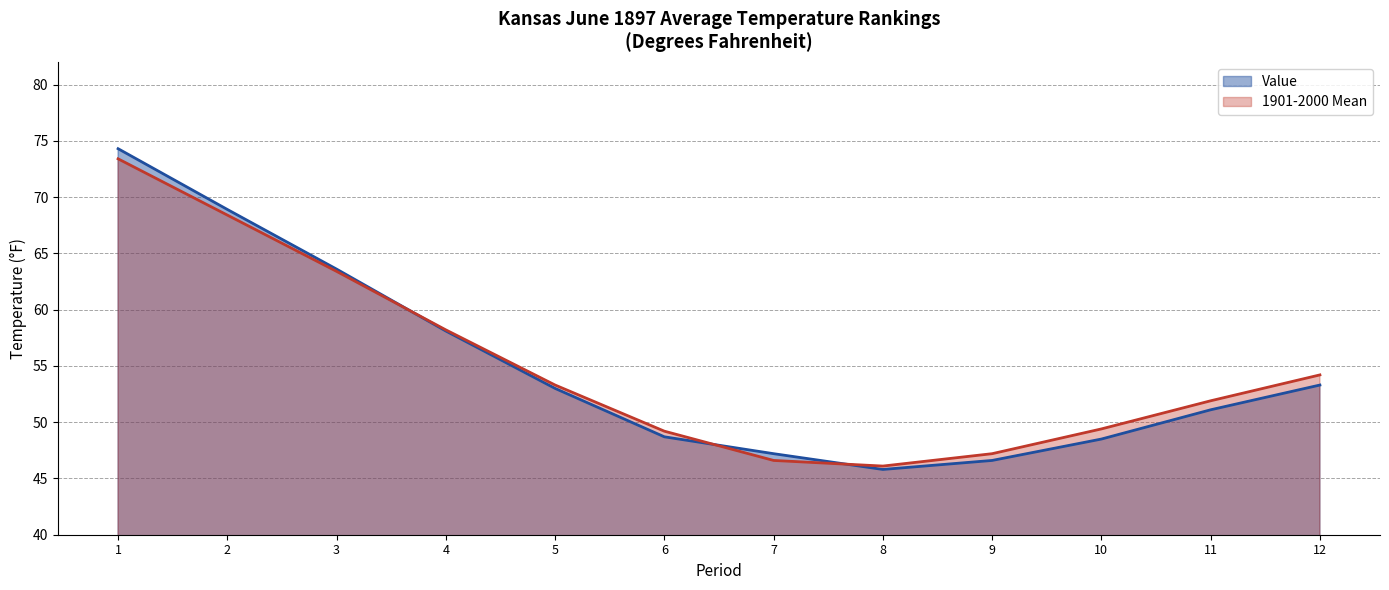

At which label is Value closest to 60?

4